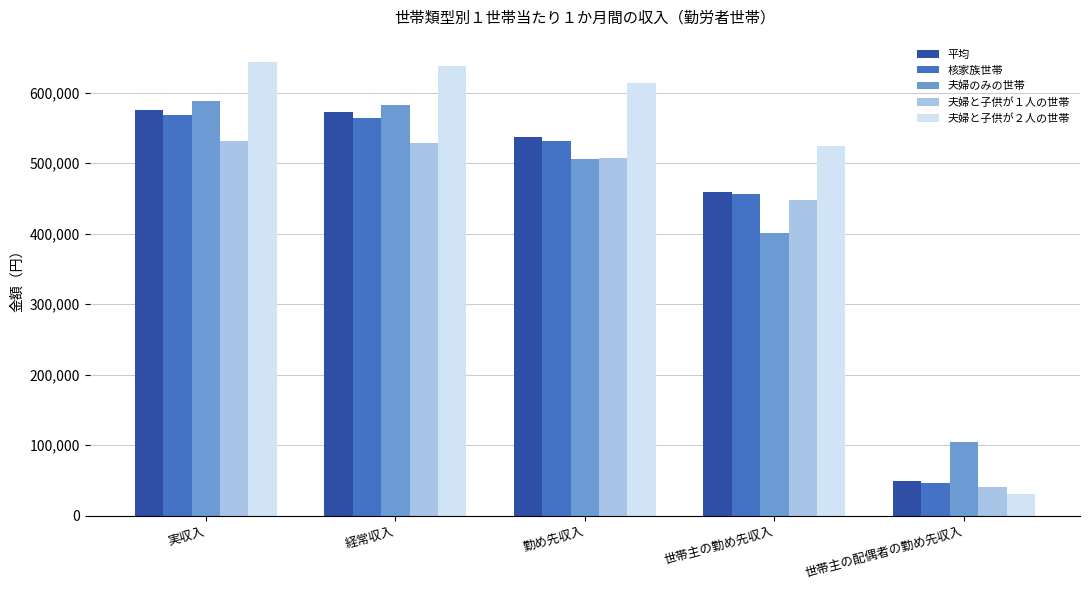

What is the difference between the maximum and minimum values in the 核家族世帯 series?

520980